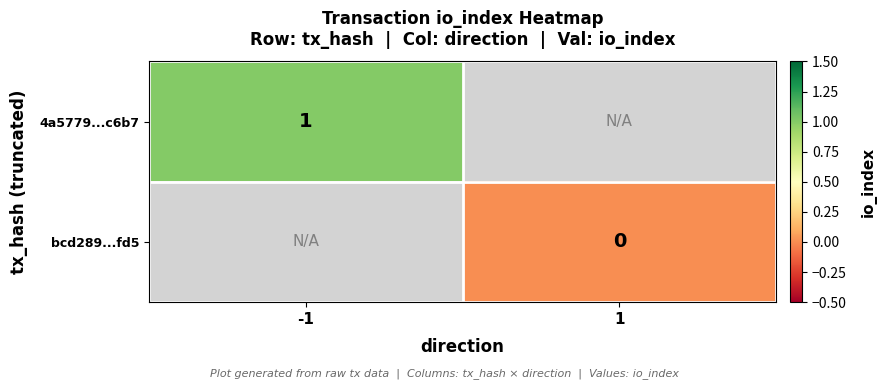

Count the number of categories in the chart.

2